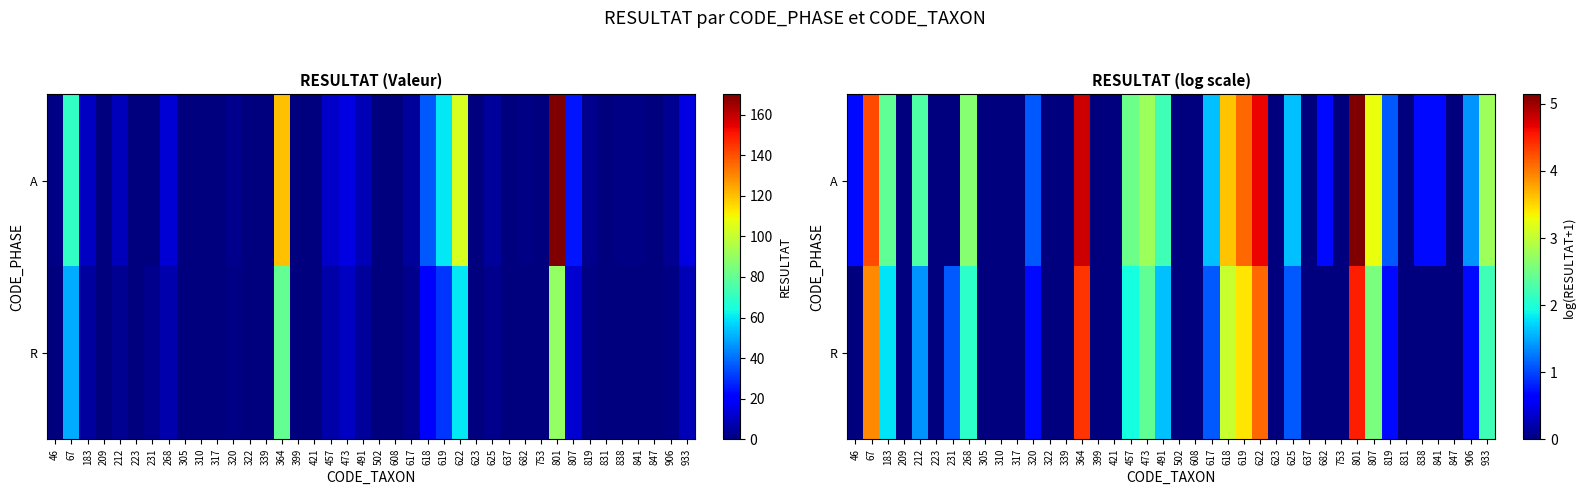

At 819, list the series in order from smallest to largest.

R, A